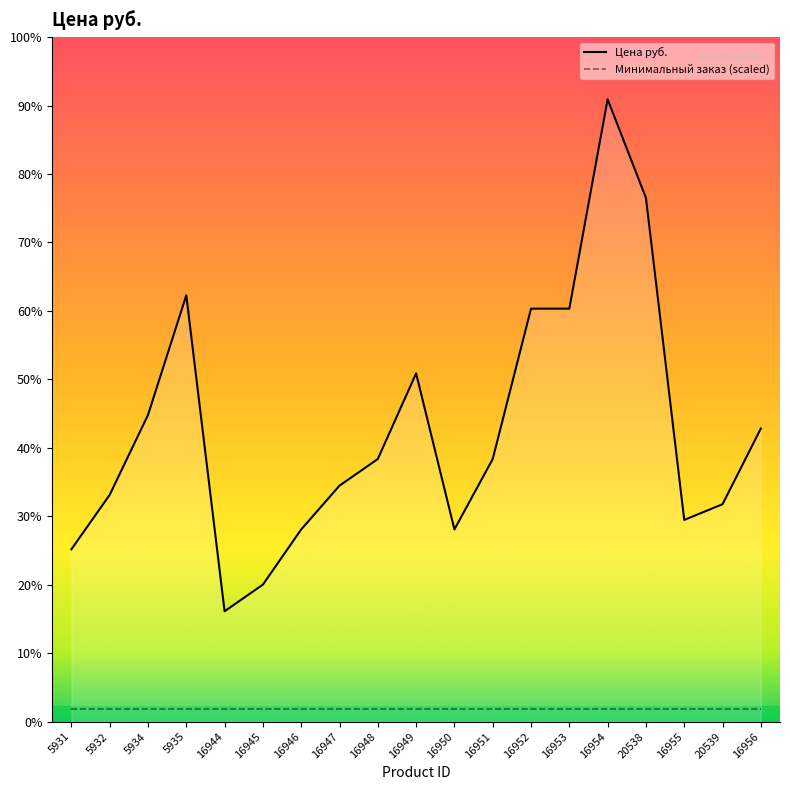

Reading left to right, extract all data points from this chart.

5931=1399.0	5932=1841.0	5934=2489.0	5935=3461.0	16944=896.1	16945=1112.4	16946=1560.4	16947=1915.8	16948=2132.1	16949=2827.3	16950=1560.4	16951=2132.1	16952=3352.6	16953=3352.6	16954=5052.1	20538=4252.0	16955=1637.7	20539=1765.0	16956=2379.3